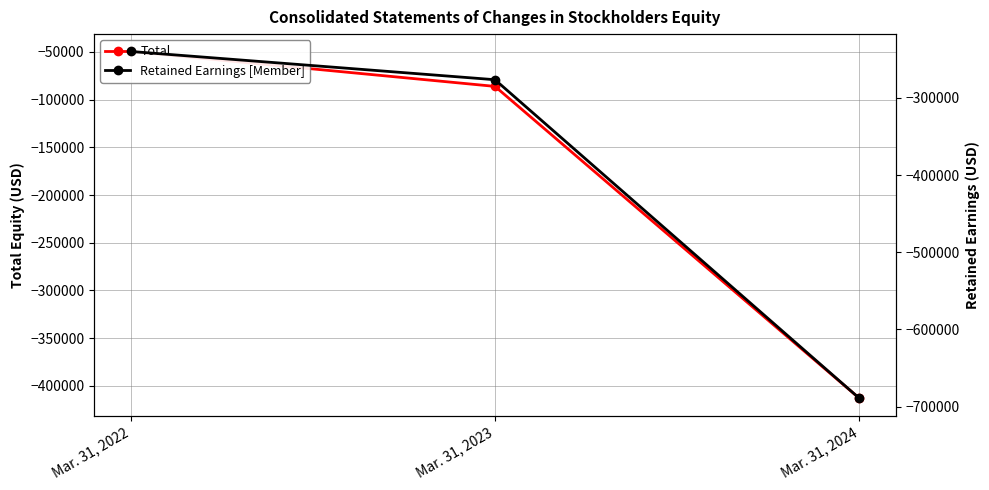

True or false: Total has a value of -69982 at Mar. 31, 2022.

False